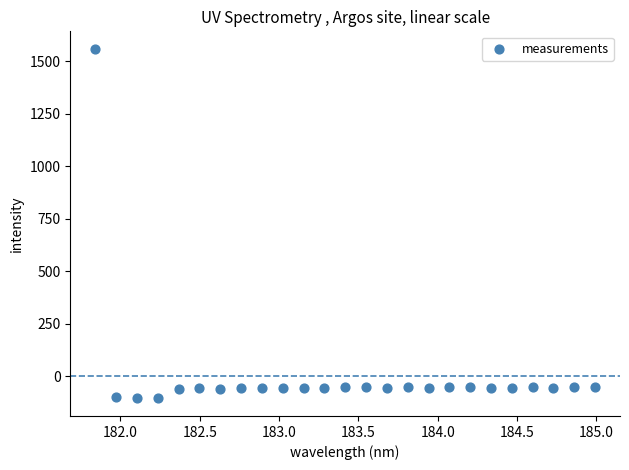

What is the range of X values (max minus min)?

3.1